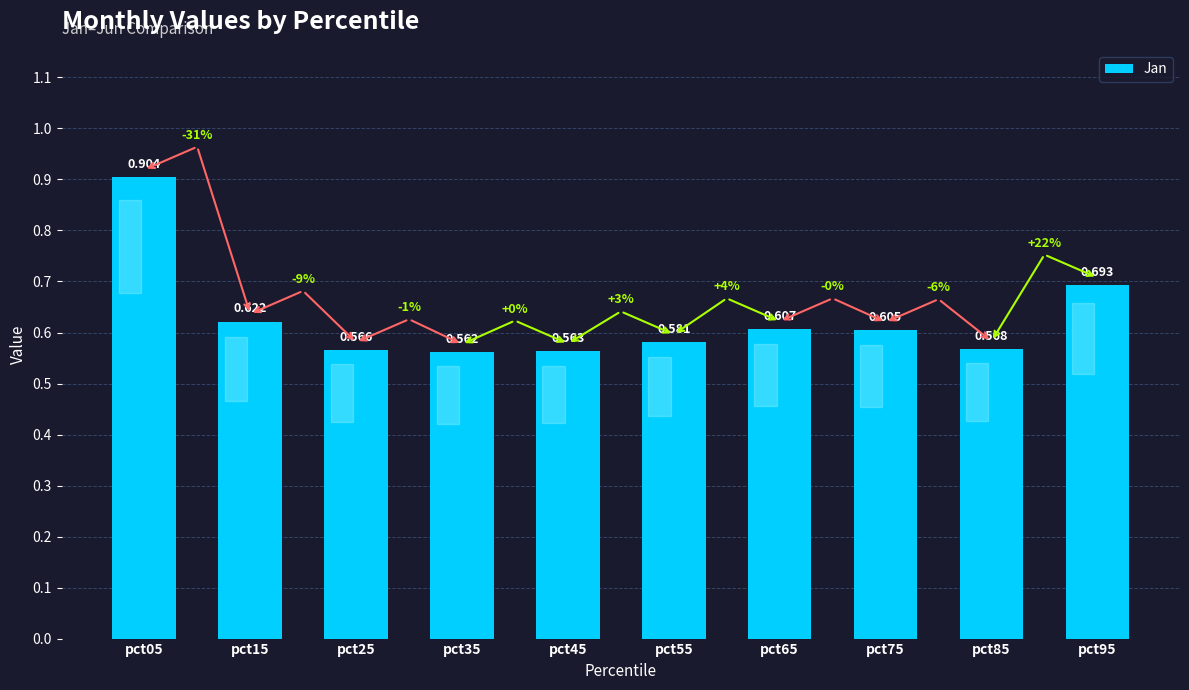

Where is the data nearest to the value 0?

pct35